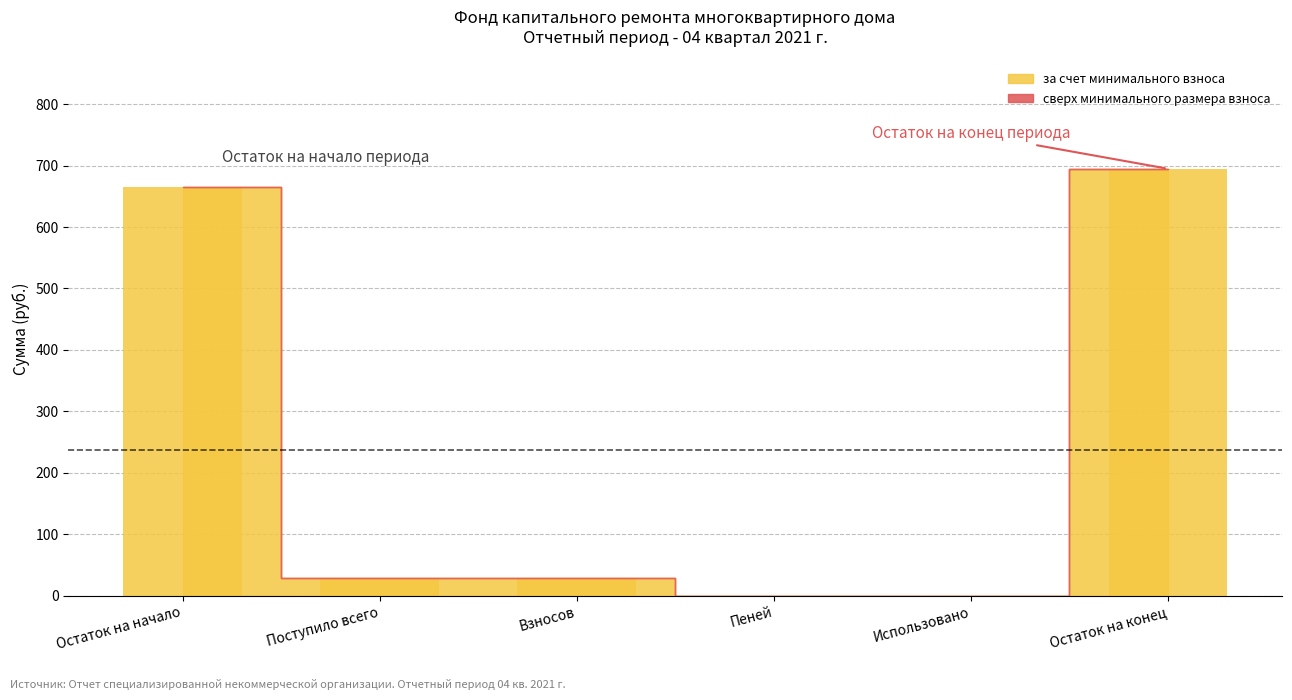

What is the maximum value shown in the chart?

694.8